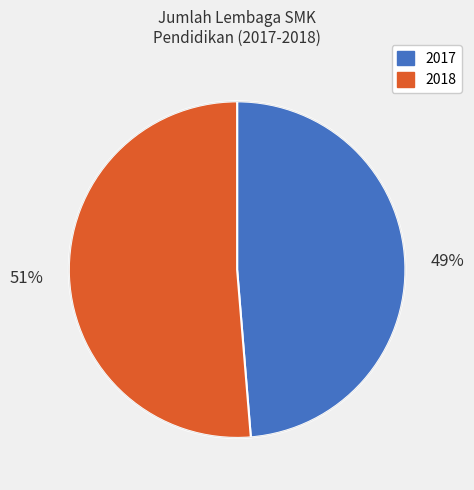

Which category has the biggest portion of the pie?

2018